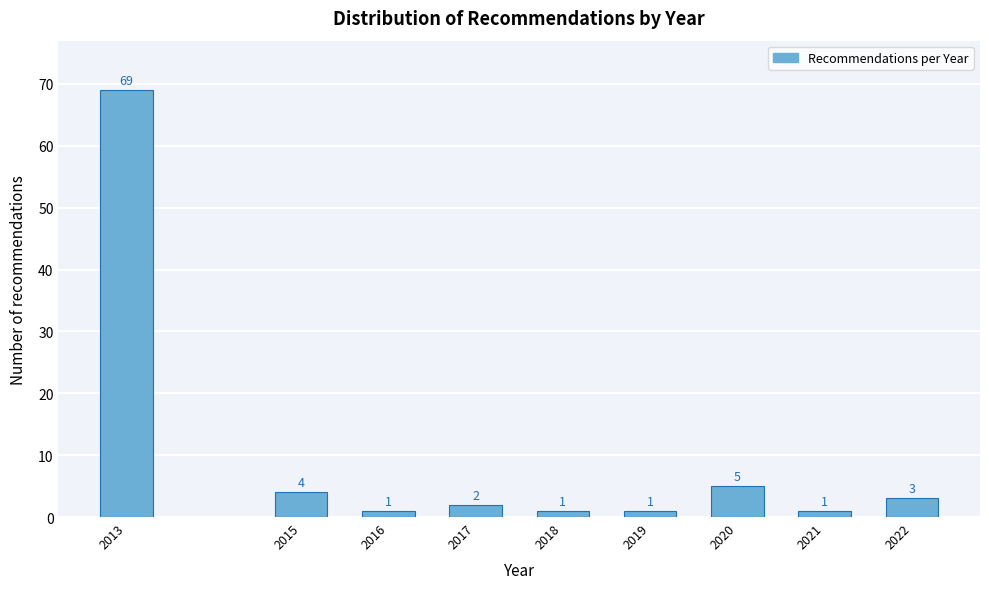

Reading left to right, what are all the values shown in this chart?

69	4	1	2	1	1	5	1	3